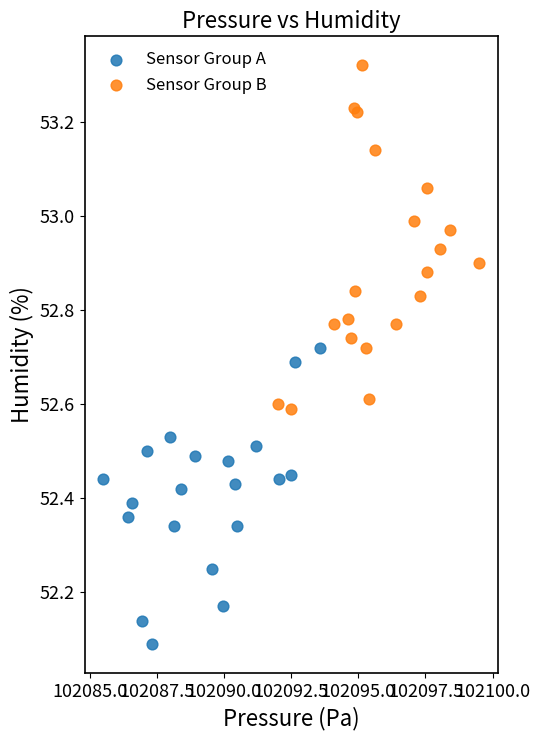

Which series reaches the maximum Y coordinate?

Sensor Group B